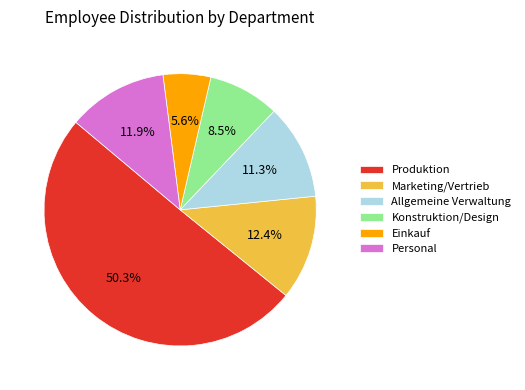

What is the total percentage of Einkauf and Personal?

17.5%